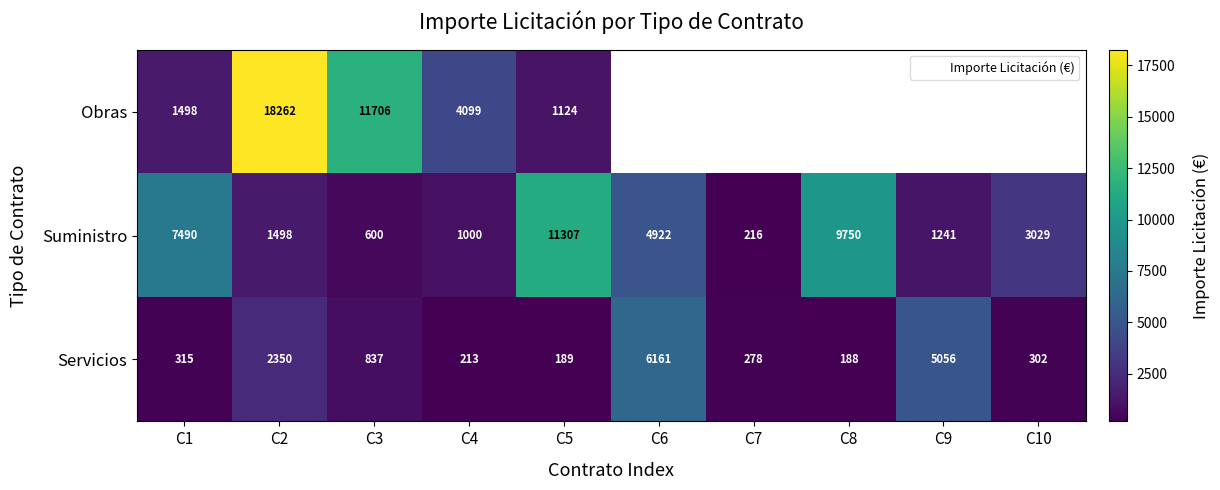

At how many categories does at least one series exceed 6900?

5